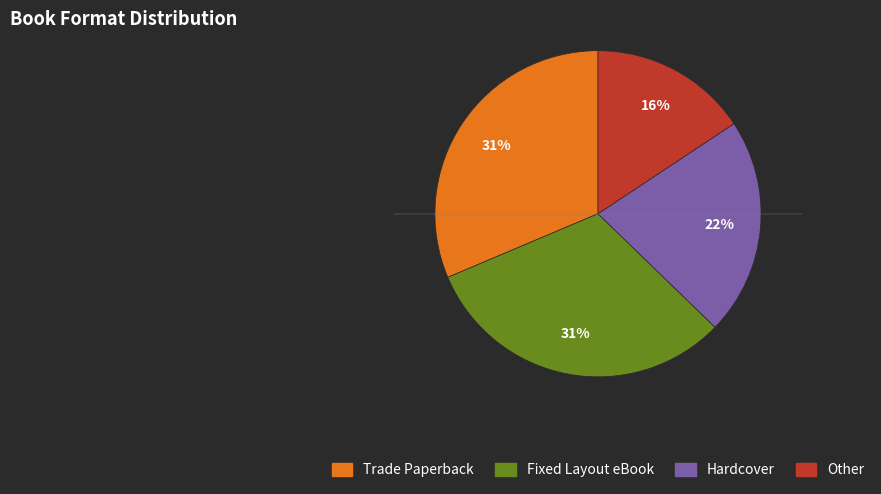

To the nearest percent, what percentage of the pie is Other?

16%